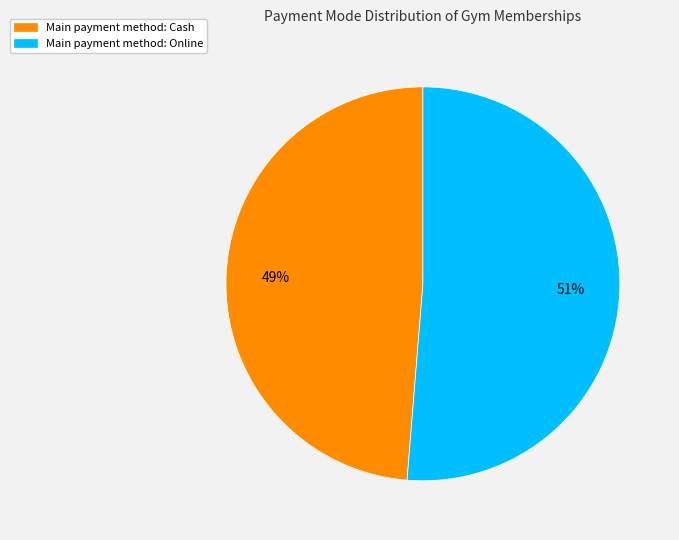

Is there a majority slice in this chart?

Yes